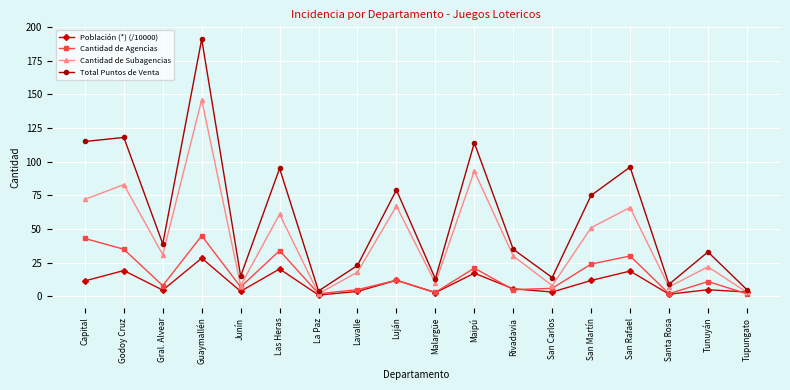

What is the average value of the Total Puntos de Venta series?

59.6